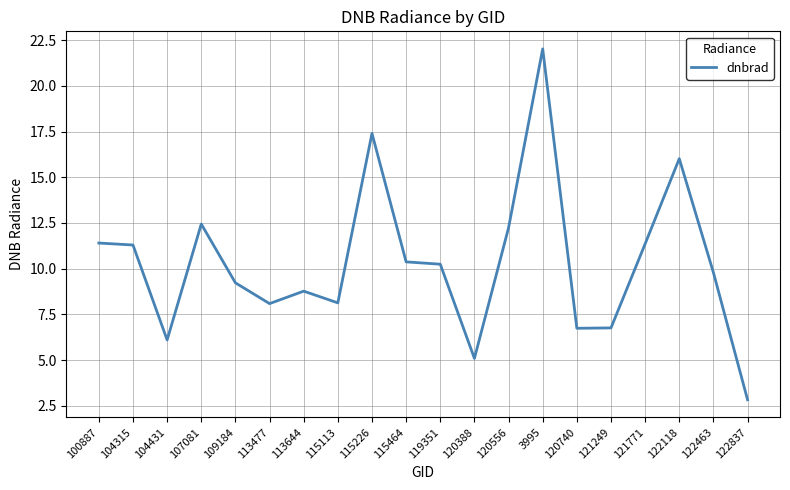

What is the greatest value displayed?

22.0